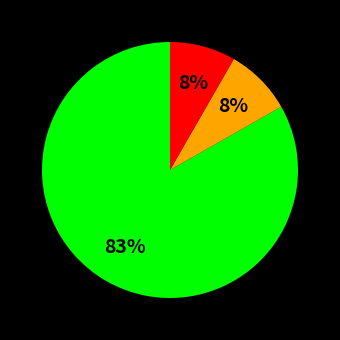

To the nearest percent, what is the average slice percentage?

33%